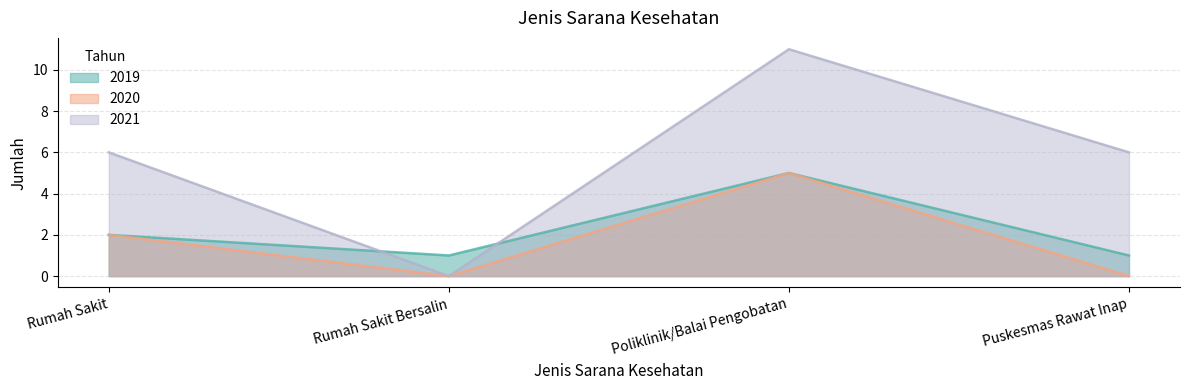

How many interior local valleys does the 2020 series have?

1